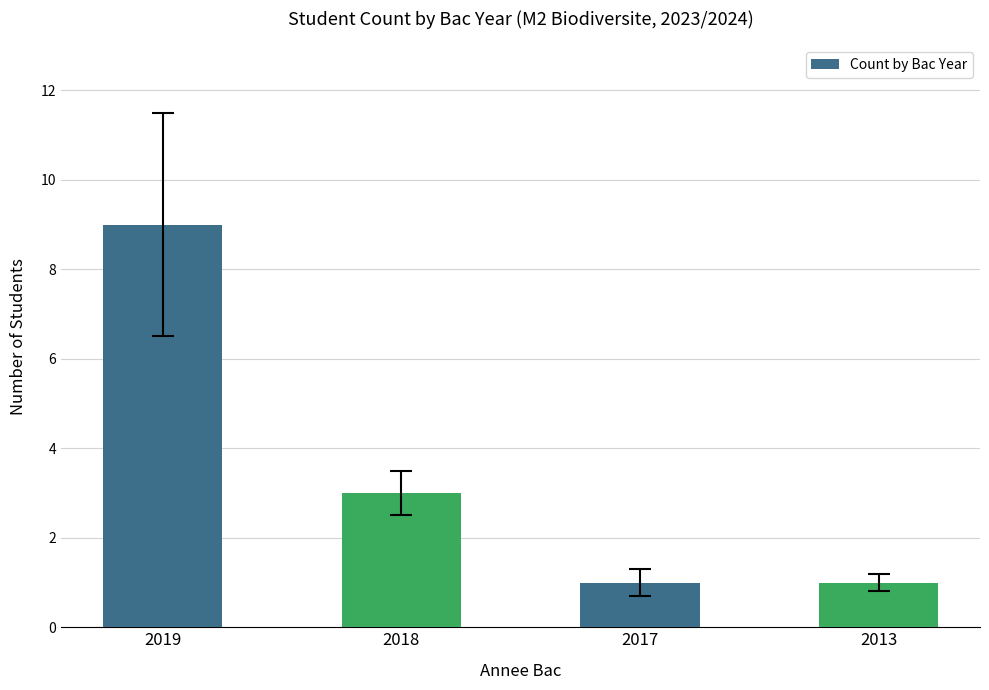

How many values are between 1 and 9?

4